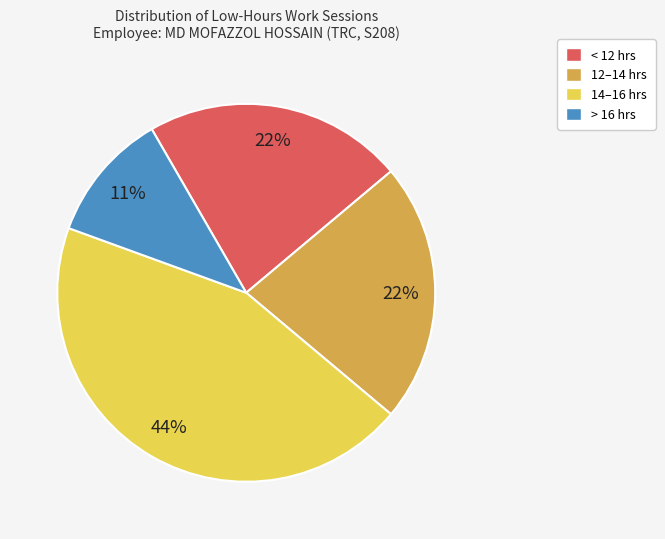

Combined, do 12–14 hrs and > 16 hrs account for over 50%?

No